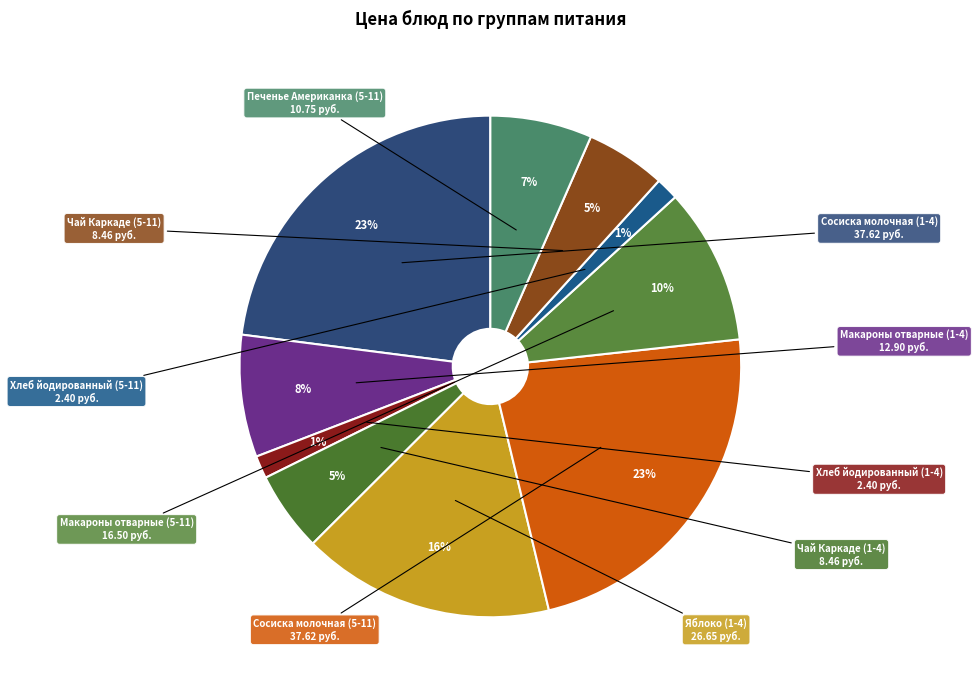

How many slices are in this pie chart?

10